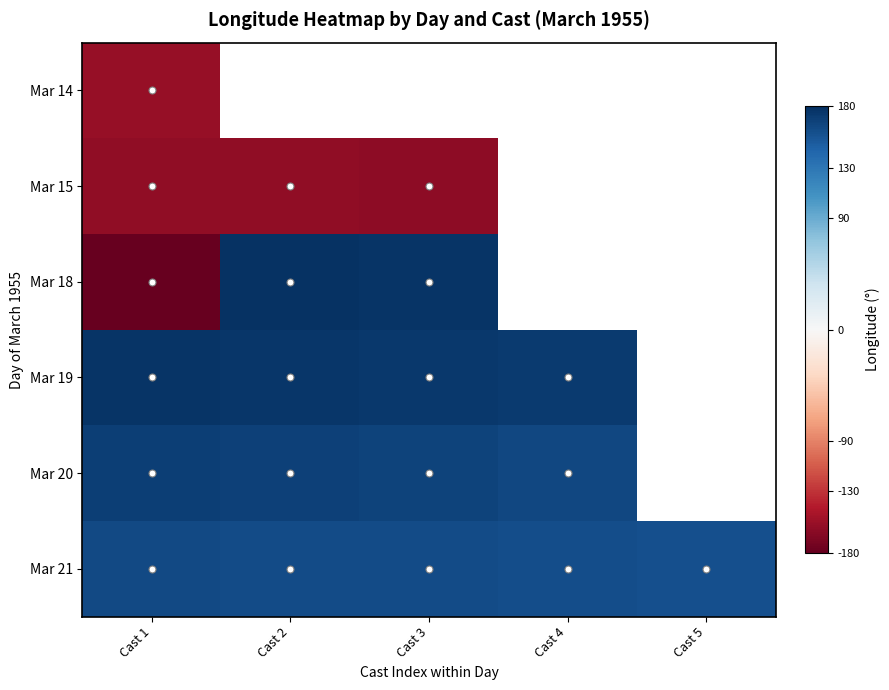

Which category has the highest value in the Mar 14 series?

Cast 1